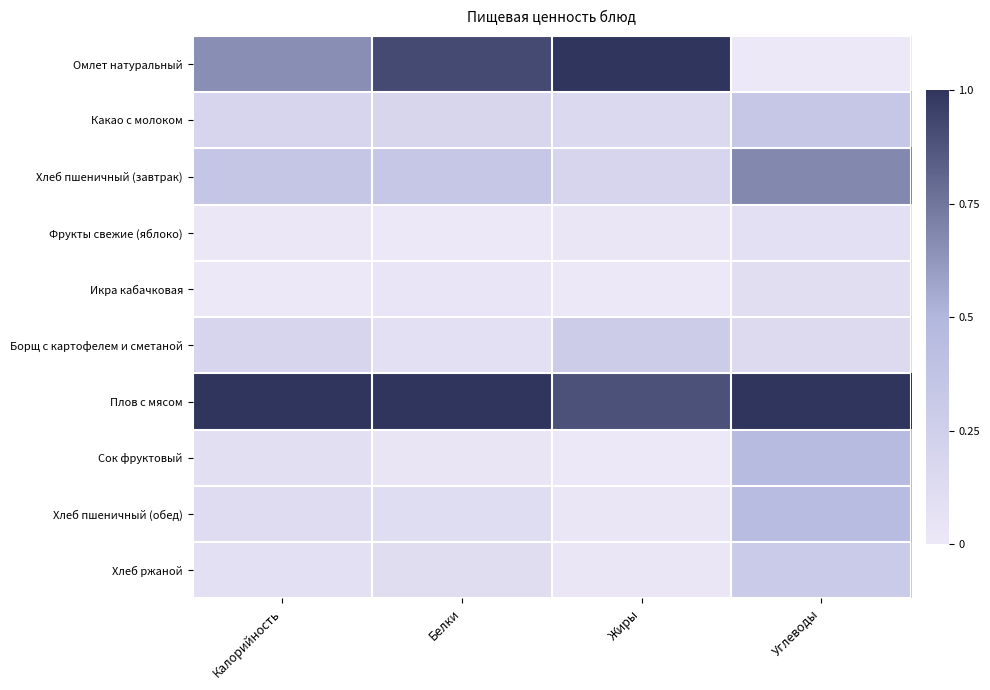

What is the spread (max minus min) of values at Углеводы?

1.0